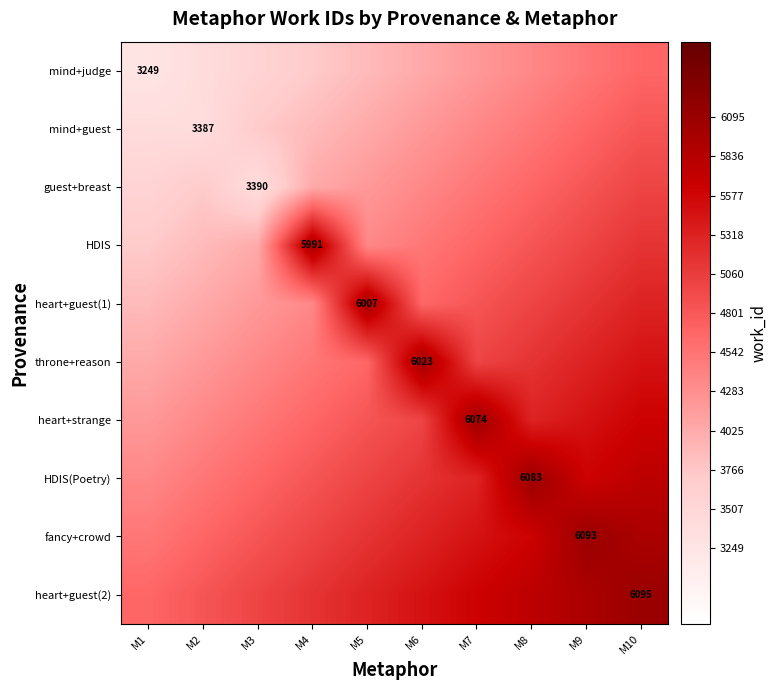

Is it true that HDIS equals 7372.8 at M10?

False